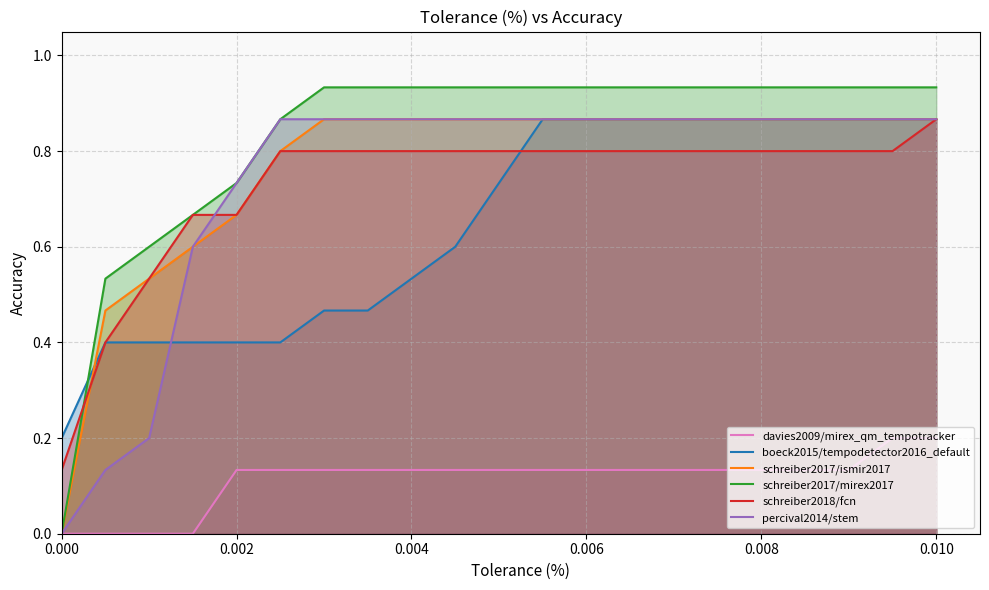

How many distinct data groups are displayed?

6